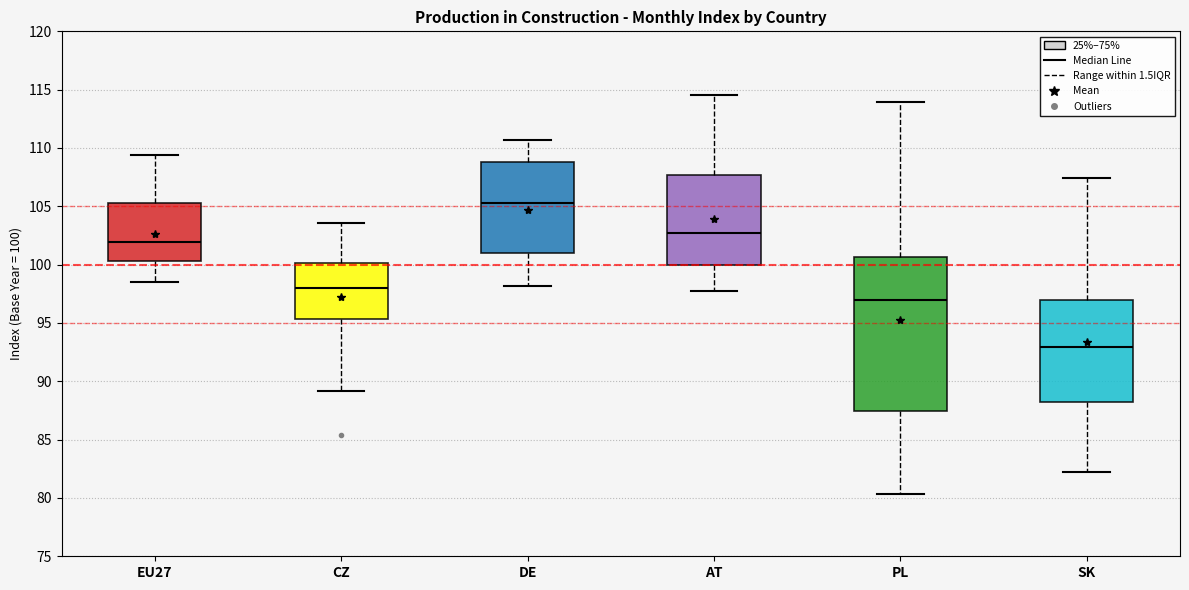

Which box is the tallest, from its lower edge to its upper edge?

PL